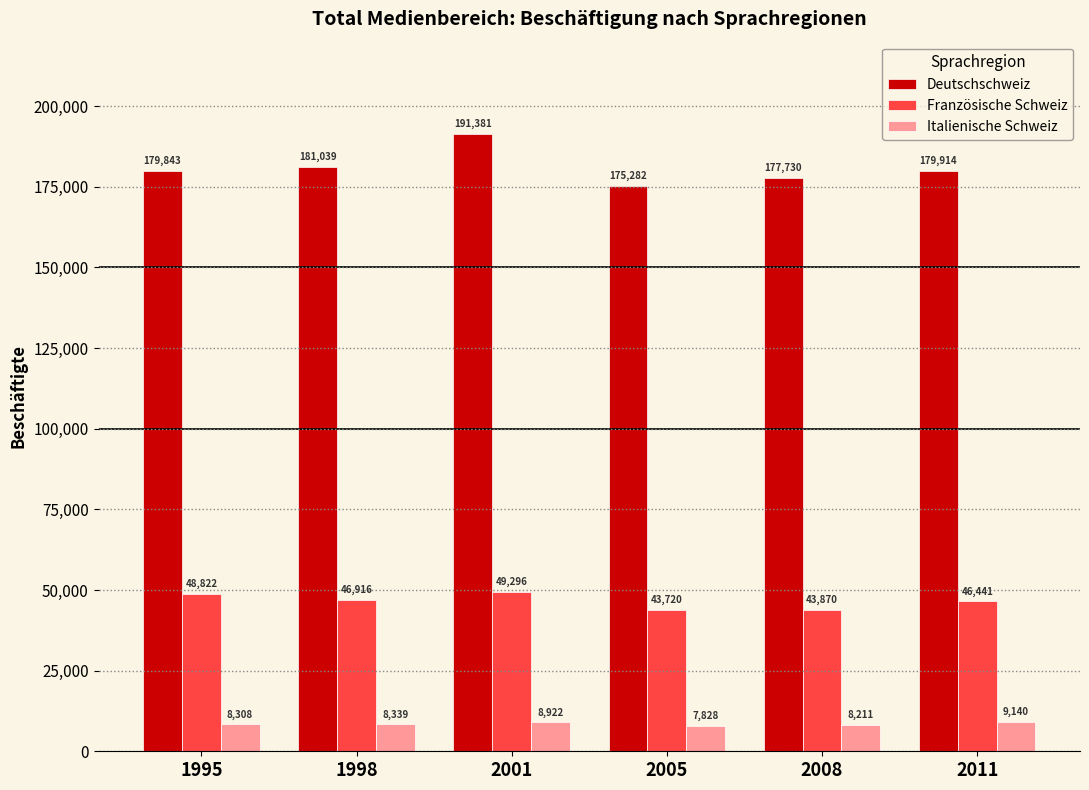

Reading left to right, what are all the values shown in this chart?

Deutschschweiz: 1995=179843	1998=181039	2001=191381	2005=175282	2008=177730	2011=179914
Französische Schweiz: 1995=48822	1998=46916	2001=49296	2005=43720	2008=43870	2011=46441
Italienische Schweiz: 1995=8308	1998=8339	2001=8922	2005=7828	2008=8211	2011=9140